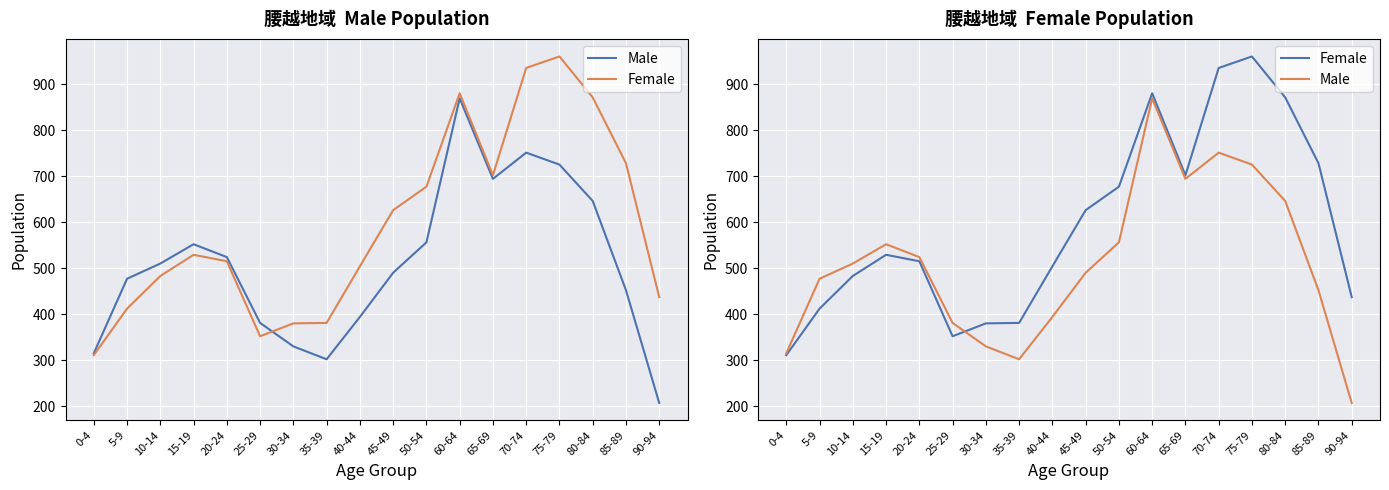

True or false: Male has more than 1 points higher than both neighbors.

True